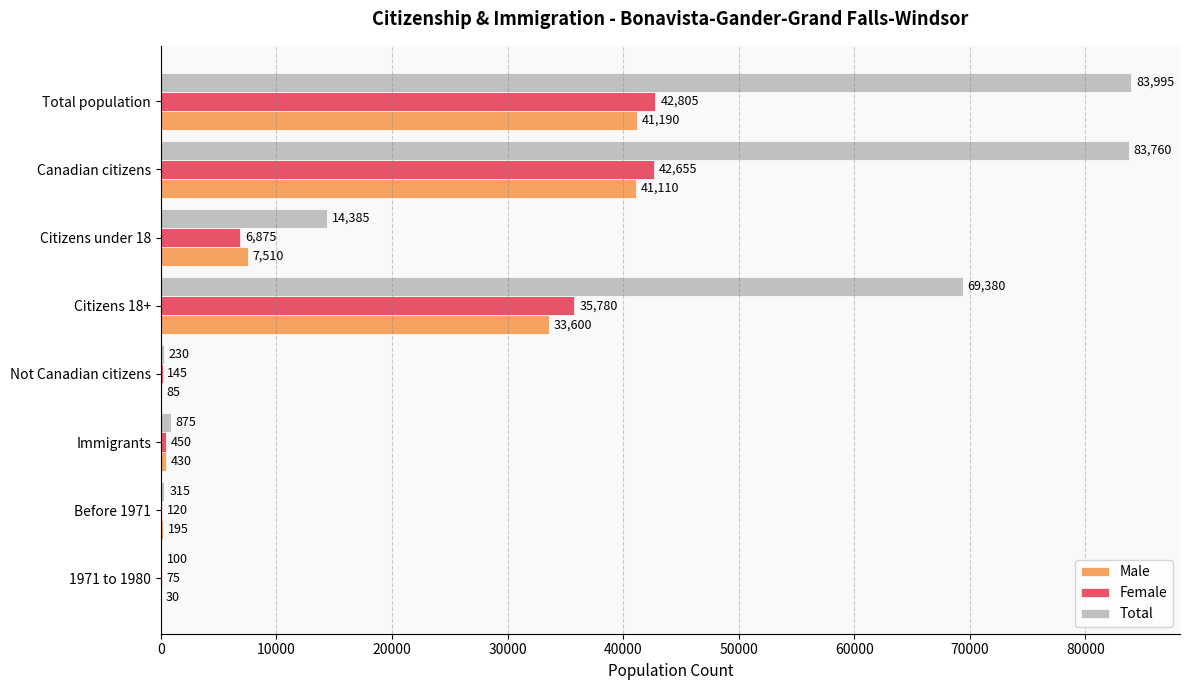

Between Citizens 18+ and 1971 to 1980, which series saw the biggest shift?

Total